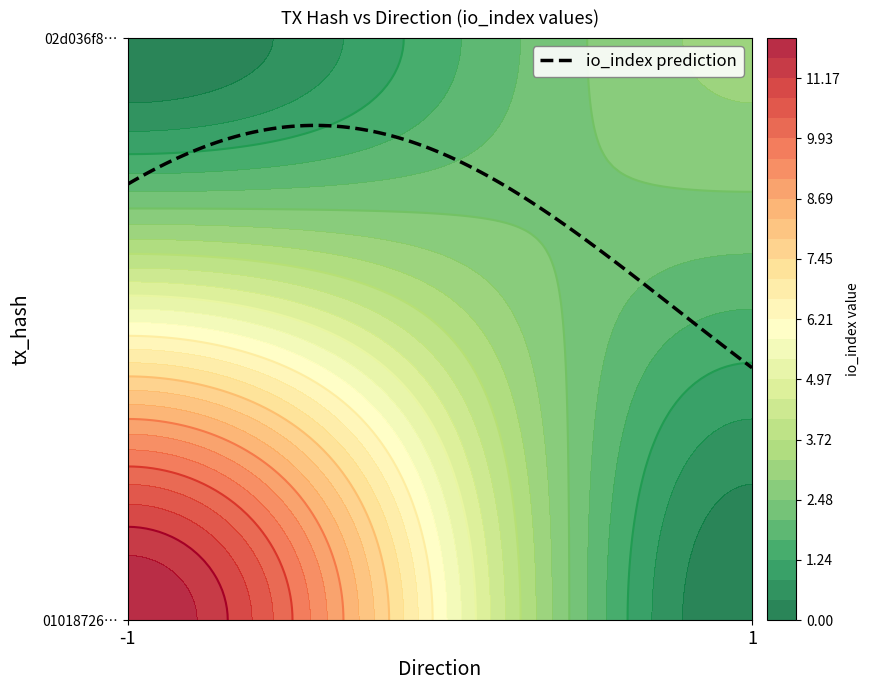

At io_index, list the series in order from smallest to largest.

02d036f8b9619e0e17f65043c6713badfb8487c, 01018726409bf79f469da28a50010943ac9751c